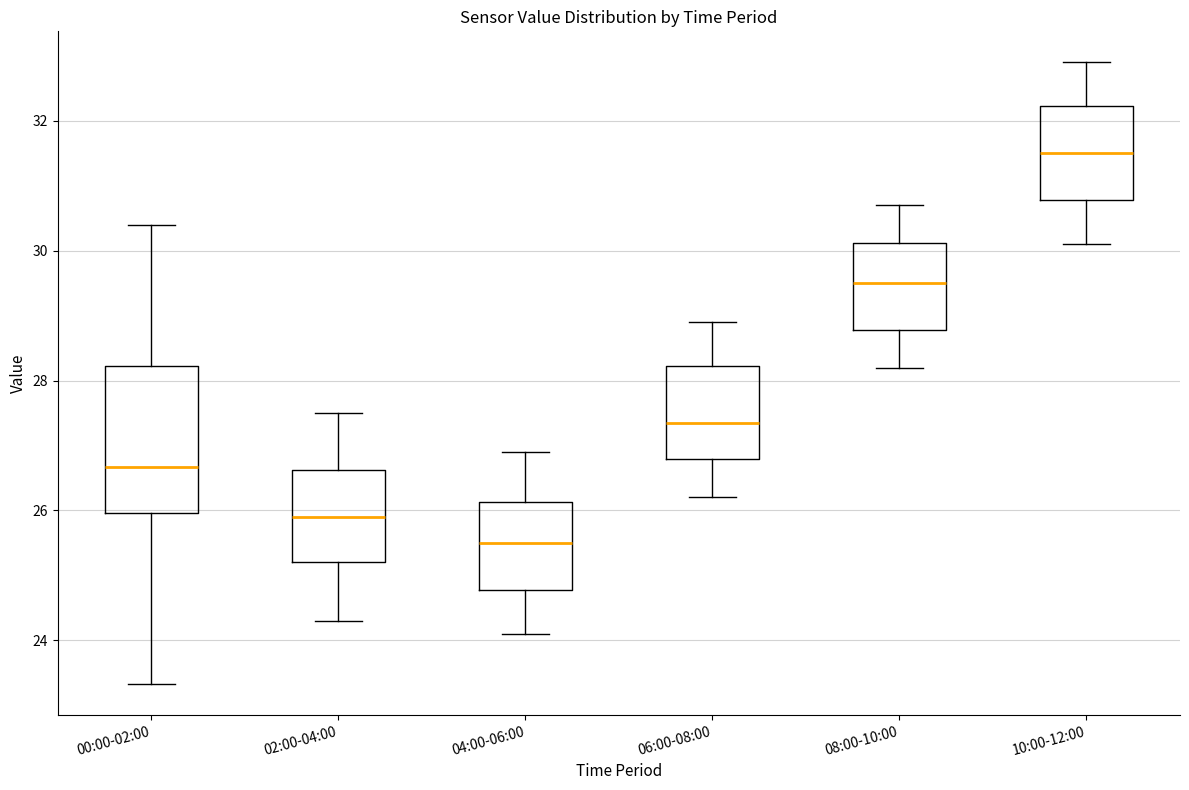

Where does the lower whisker of the box for 04:00-06:00 end on the y-axis? The values are not printed on the chart, so give them approximately, as read against the axis.

24.2